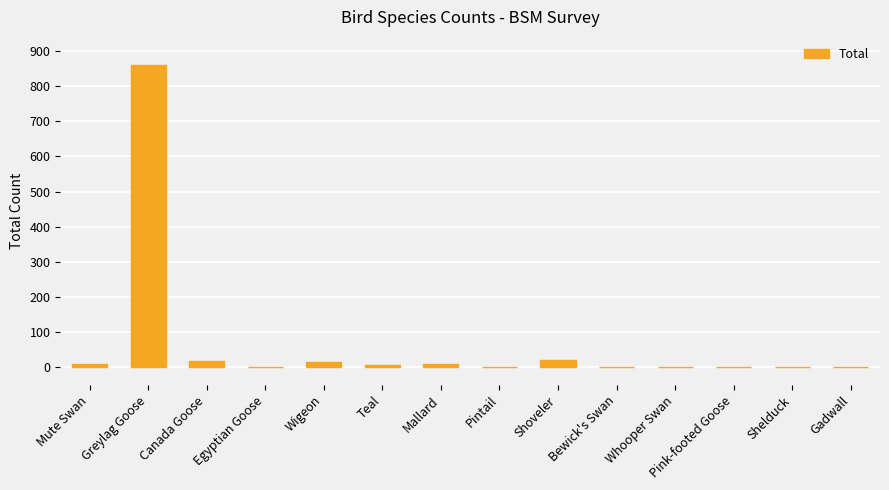

At which category does the chart reach its peak across all series?

Greylag Goose